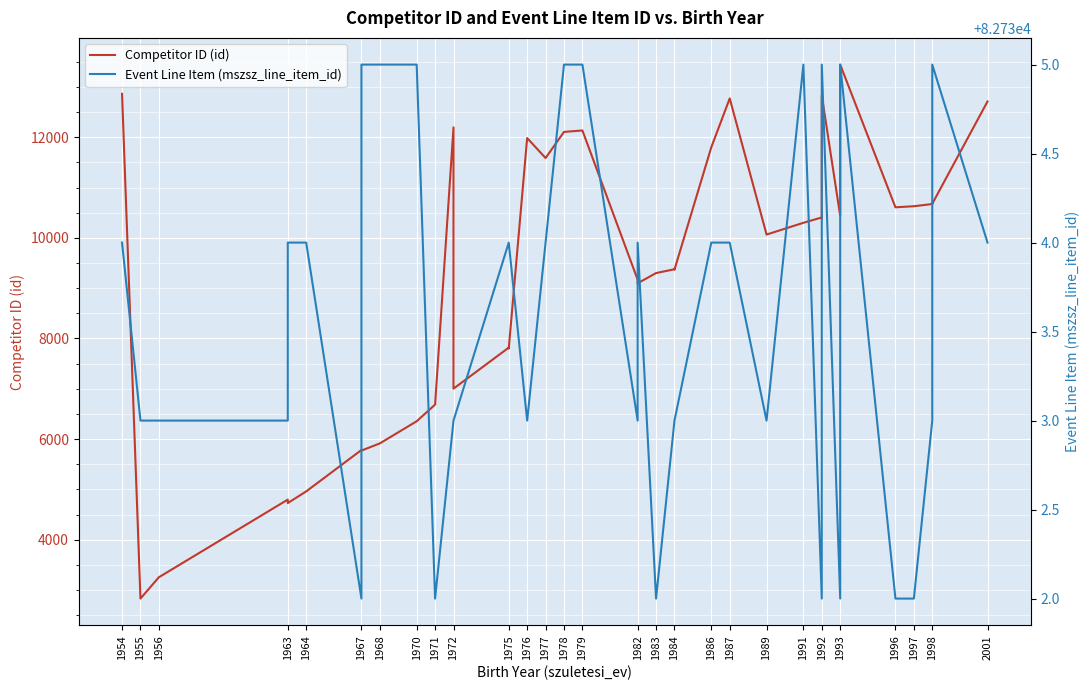

The Competitor ID (id) series shows 3098 at 1975. True or false?

False